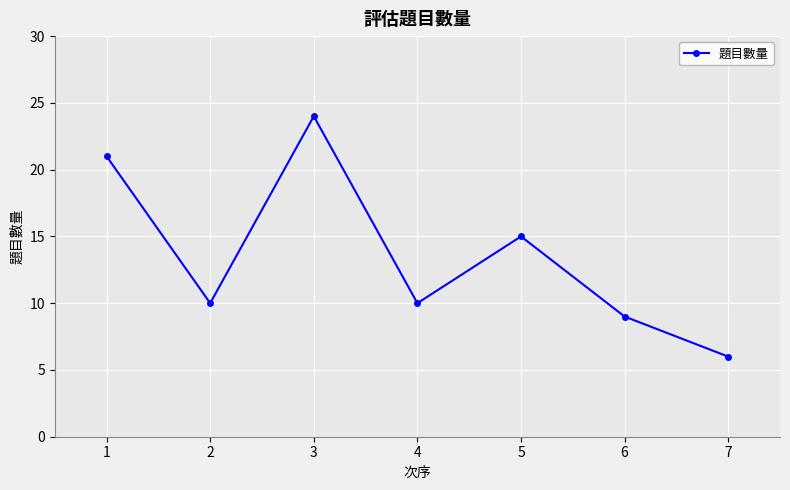

Where is the data nearest to the value 15?

5